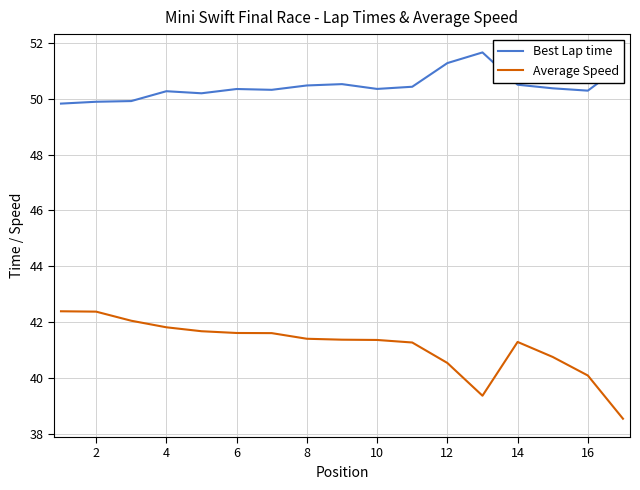

List the series in order of their overall mean, highest first.

Best Lap time, Average Speed